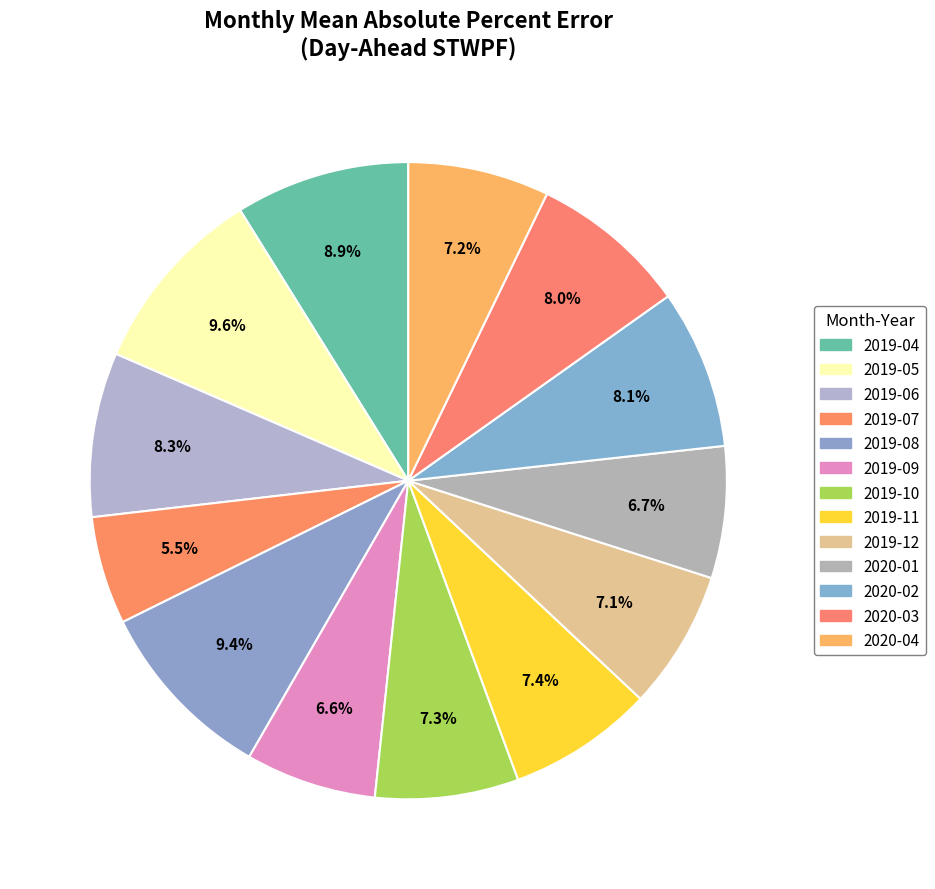

How much of the chart is everything except 2019-04?

91.1%